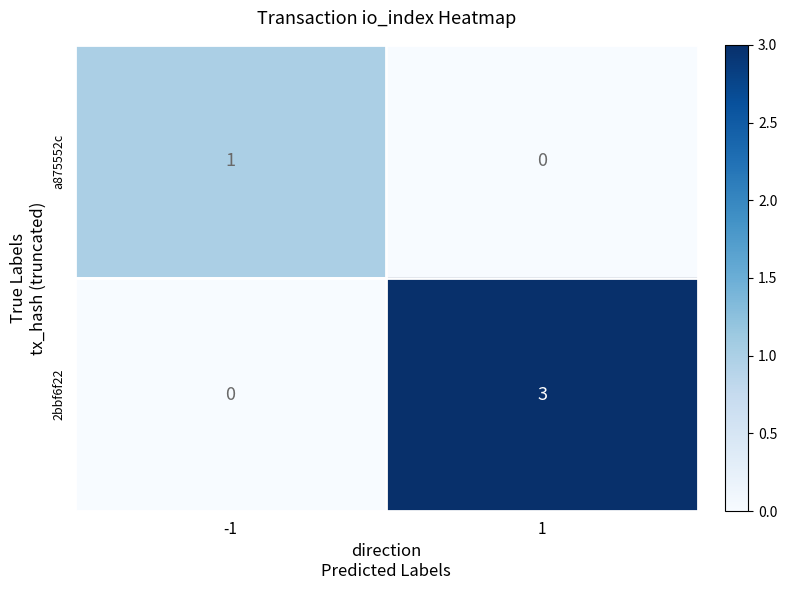

What is the sum of all 2bbf6f22 values?

3